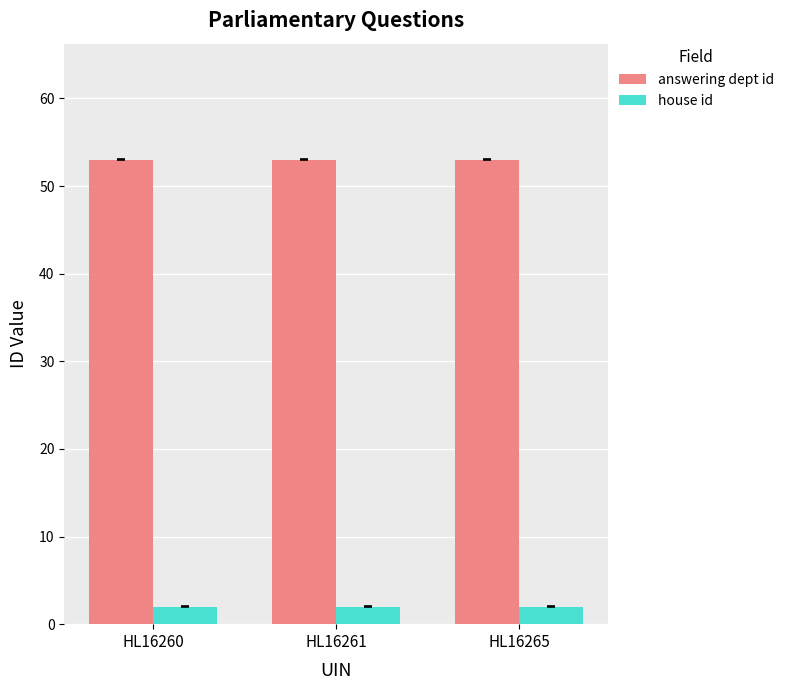

What is the spread (max minus min) of values at HL16260?

51